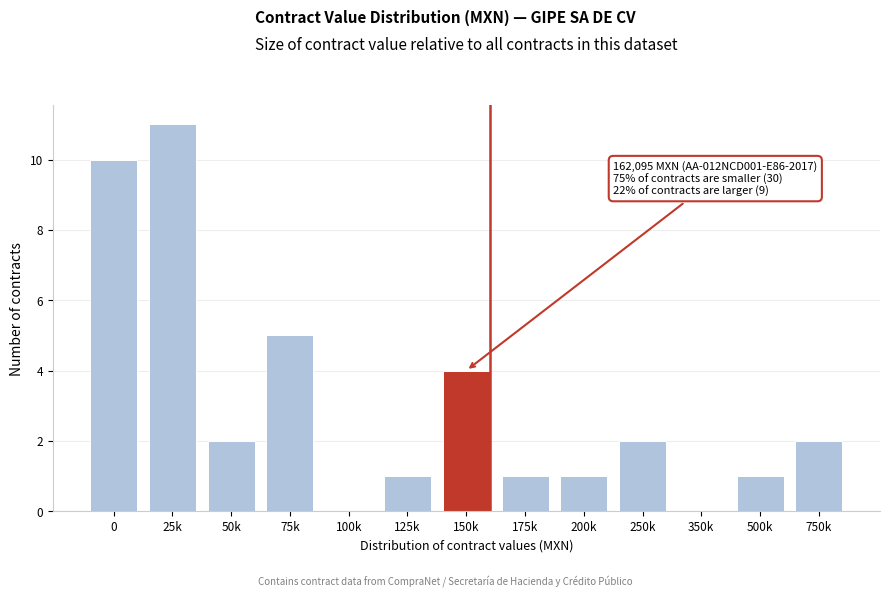

Reading left to right, transcribe all the data shown in this chart.

0=10	25k=11	50k=2	75k=5	100k=0	125k=1	150k=4	175k=1	200k=1	250k=2	350k=0	500k=1	750k=2